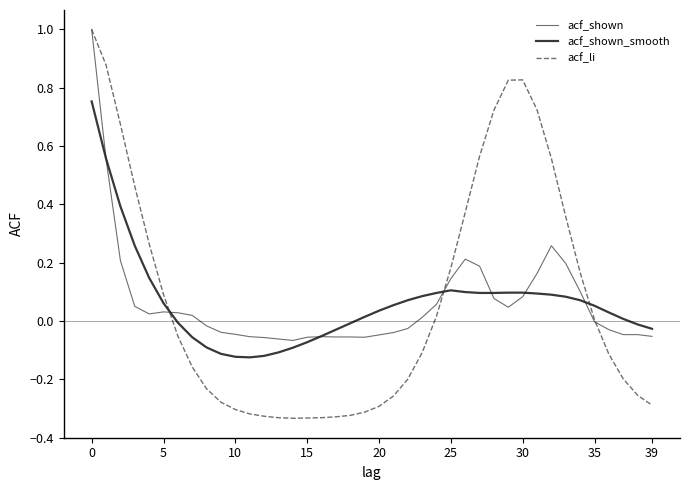

What is the greatest value displayed?

1.0